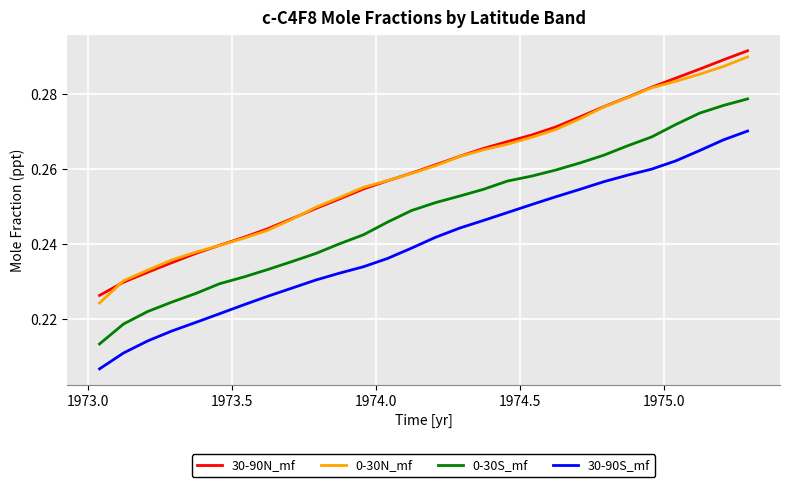

True or false: 0-30S_mf and 30-90N_mf intersect in this chart.

False